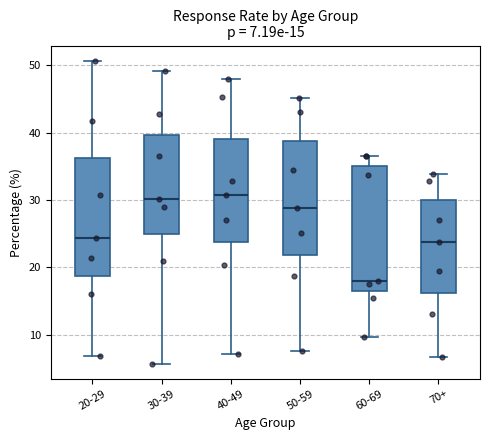

Comparing the boxes themselves (not the whiskers), which one is the tallest?

60-69